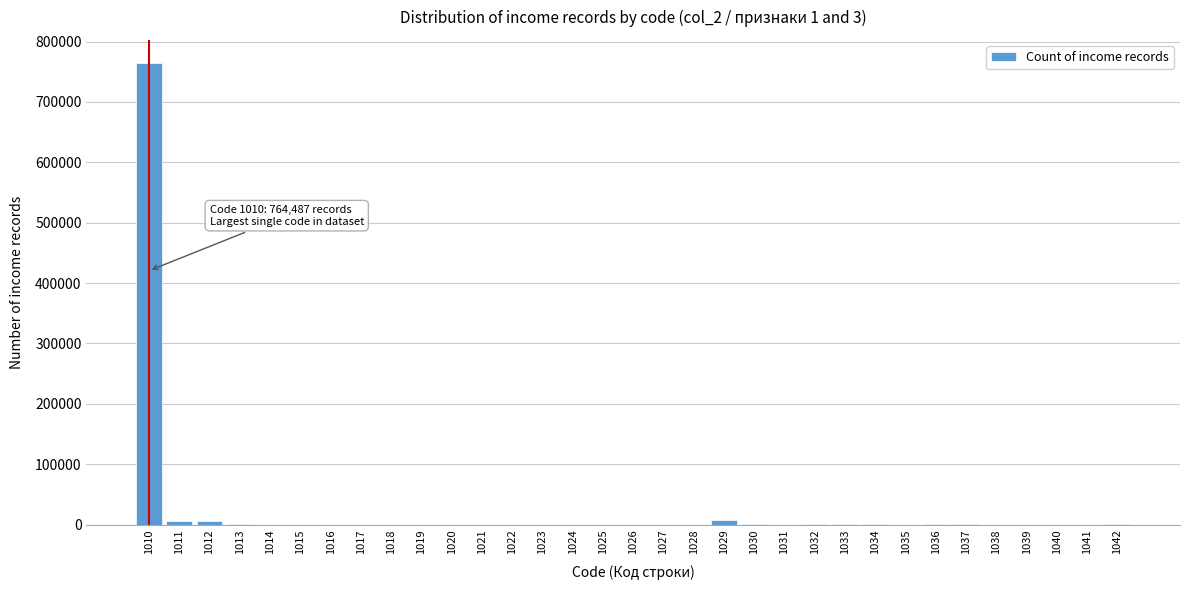

What is the sum of all values?

785509